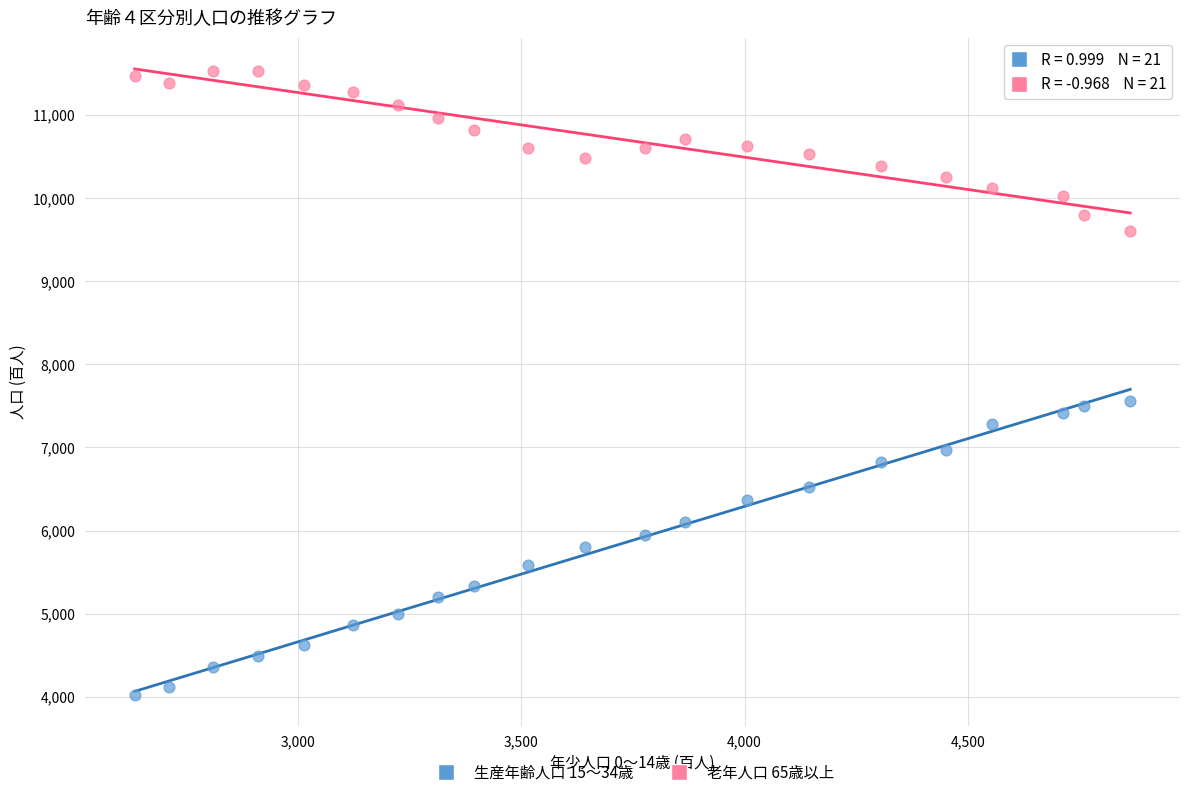

Which series reaches the maximum Y coordinate?

老年人口 65歳以上